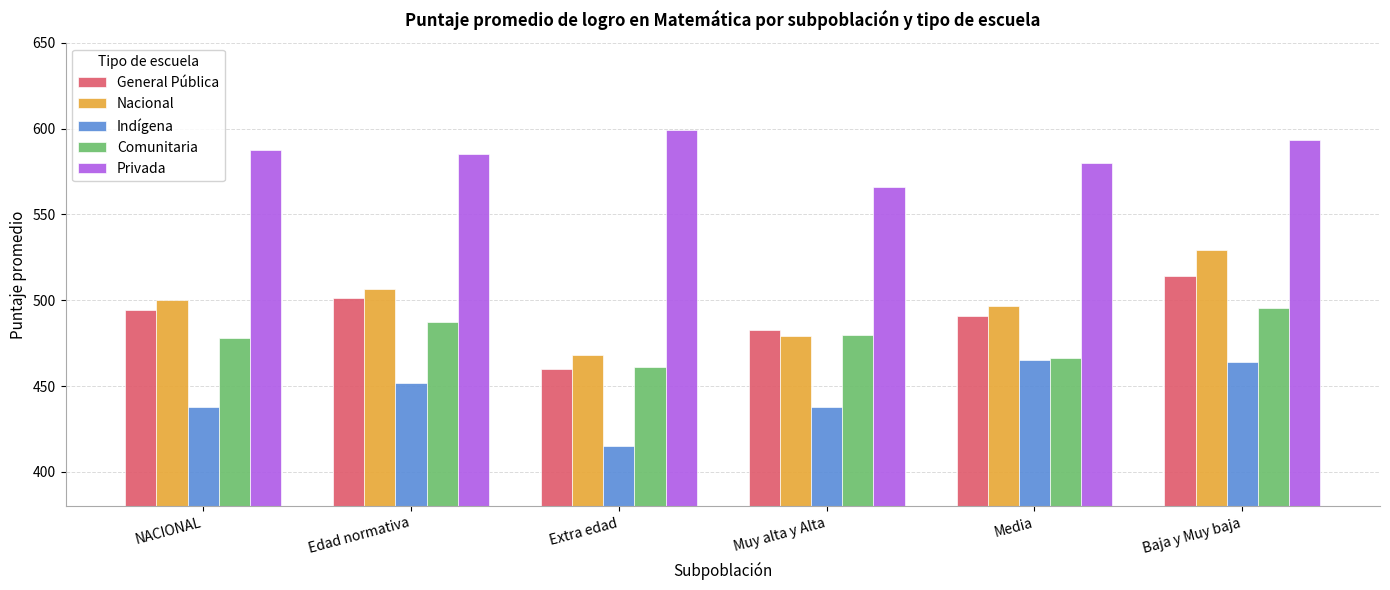

True or false: General Pública has a value of 494.4 at NACIONAL.

True